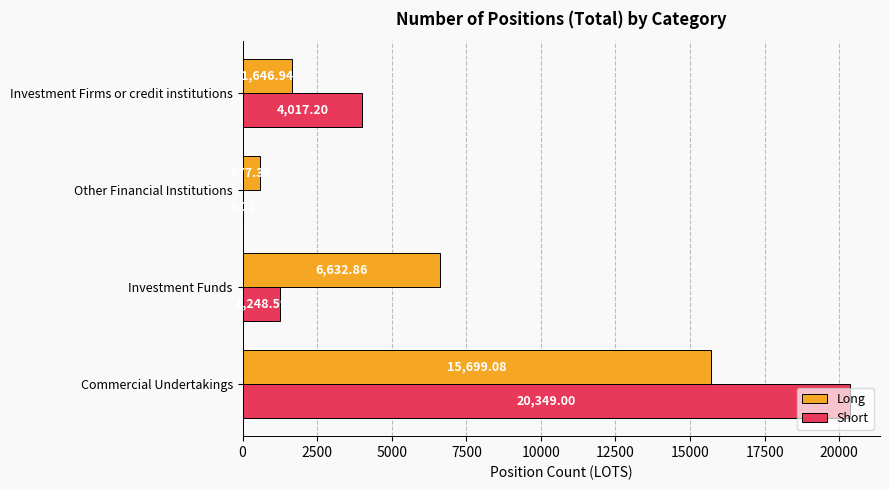

What is the sum of all Long values?

24556.2